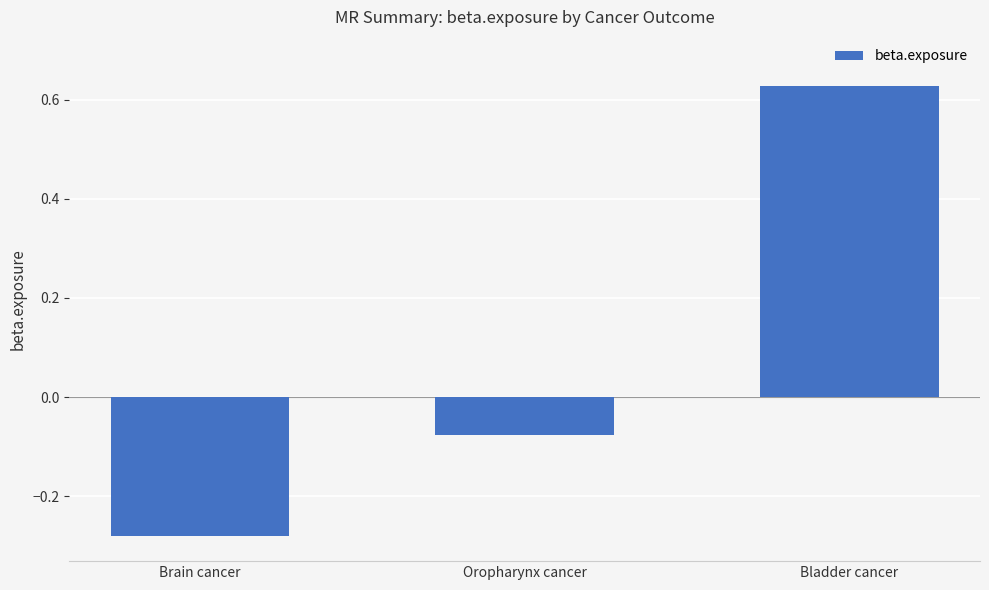

What position from the right is Bladder cancer?

1